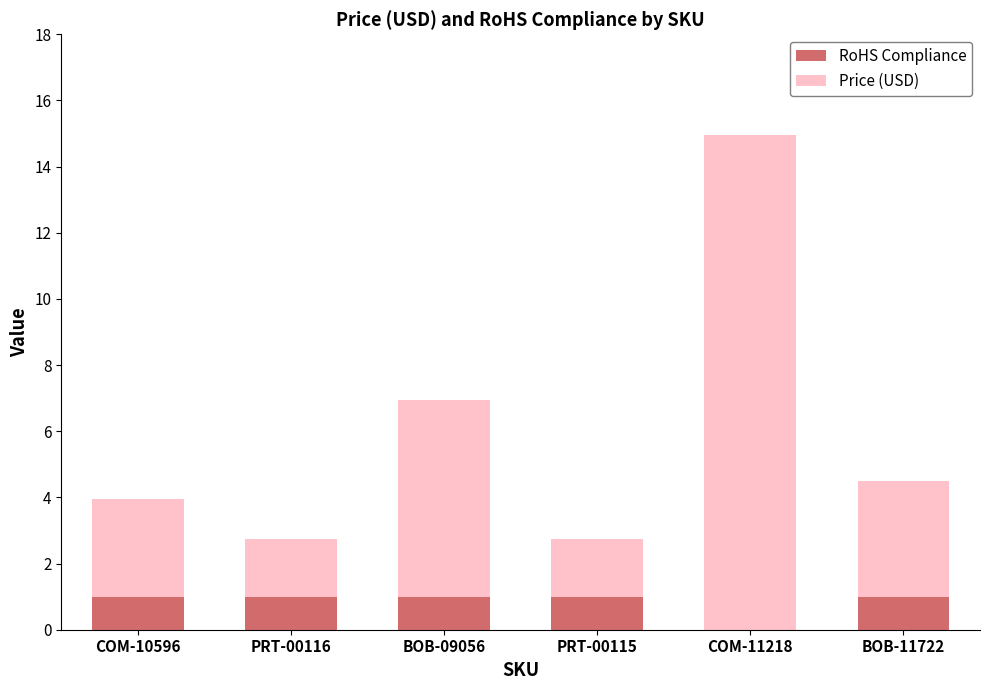

What is the sum of all RoHS Compliance values?

5.0